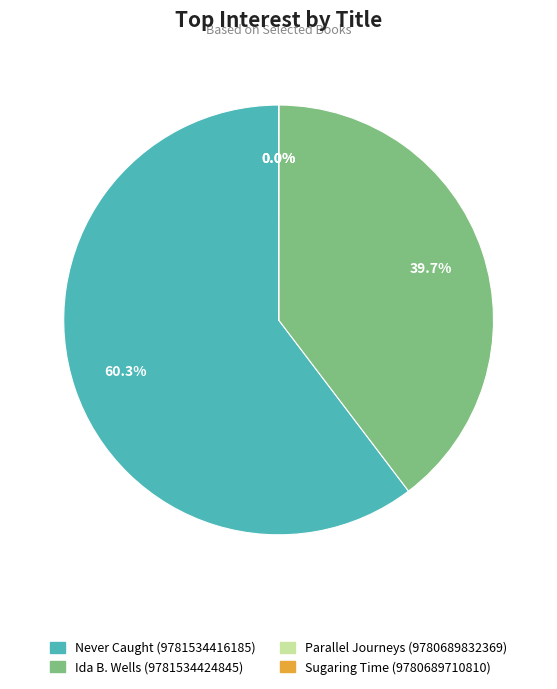

What percentage do Never Caught (9781534416185) and Ida B. Wells (9781534424845) together represent?

100.0%